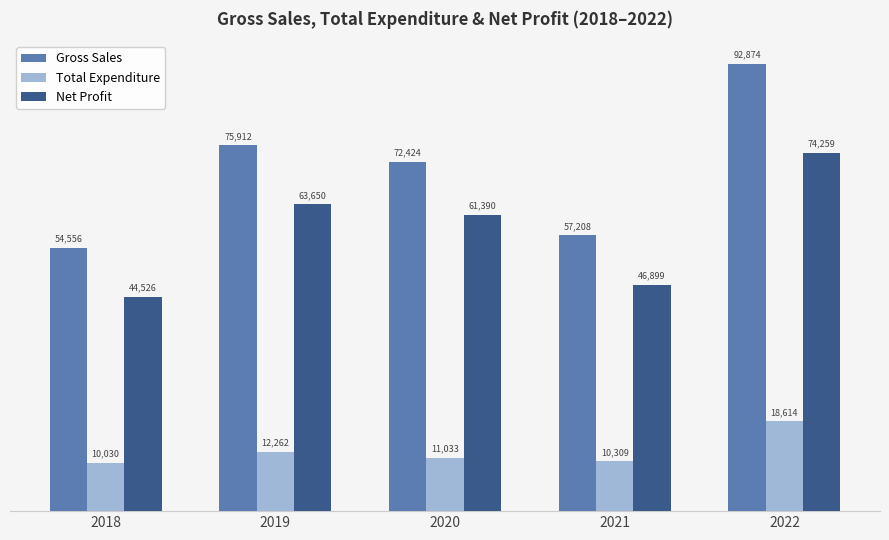

What is the greatest value displayed?

92873.8